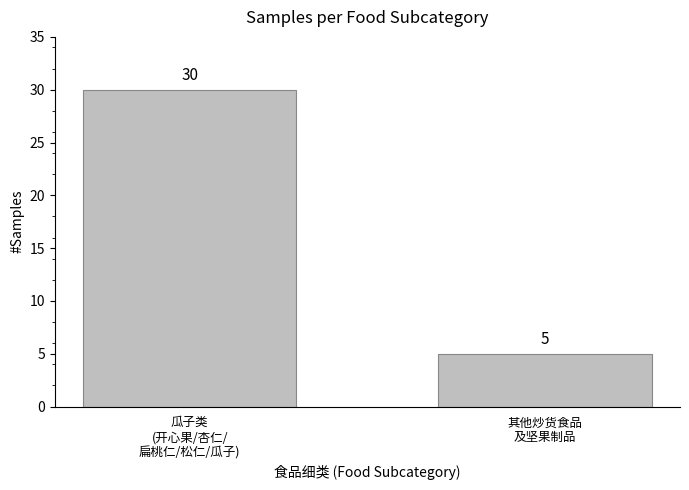

Reading right to left, transcribe all the data shown in this chart.

其他炒货食品
及坚果制品=5	瓜子类
(开心果/杏仁/
扁桃仁/松仁/瓜子)=30